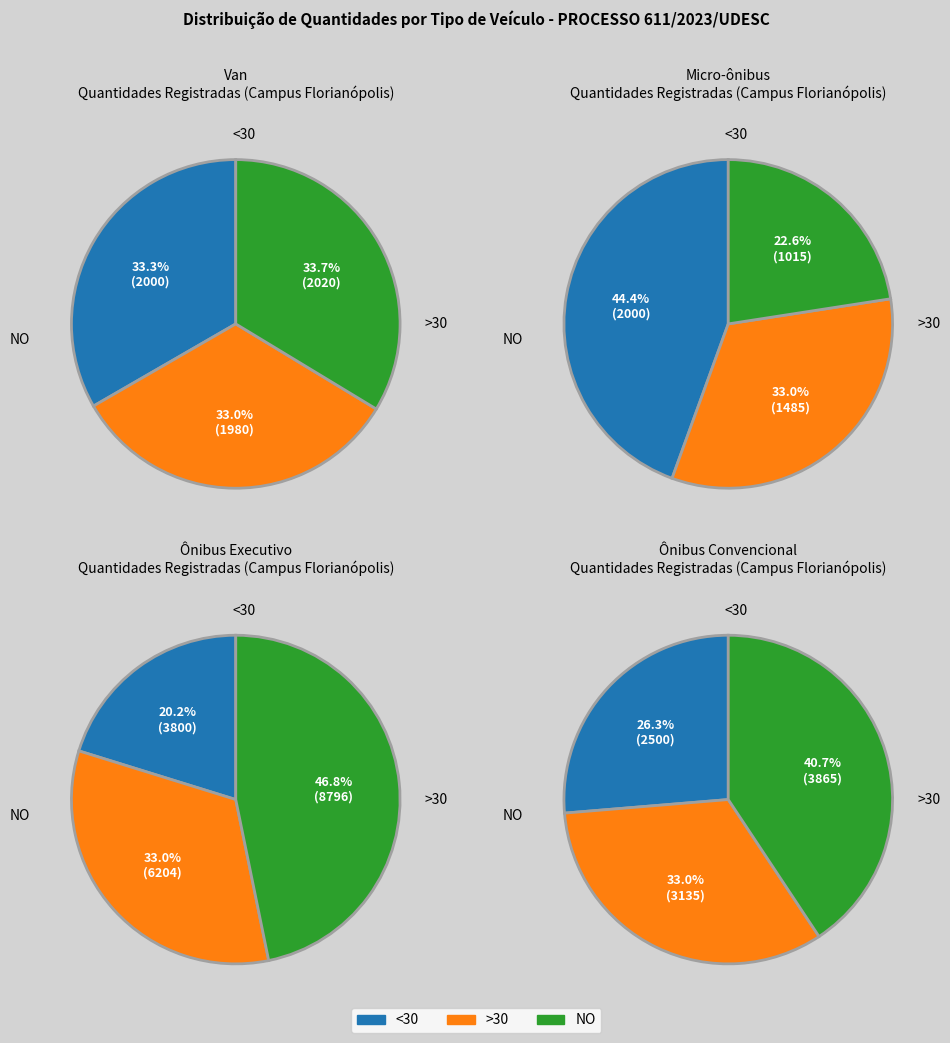

Is it true that diária is 0% of the pie?

True